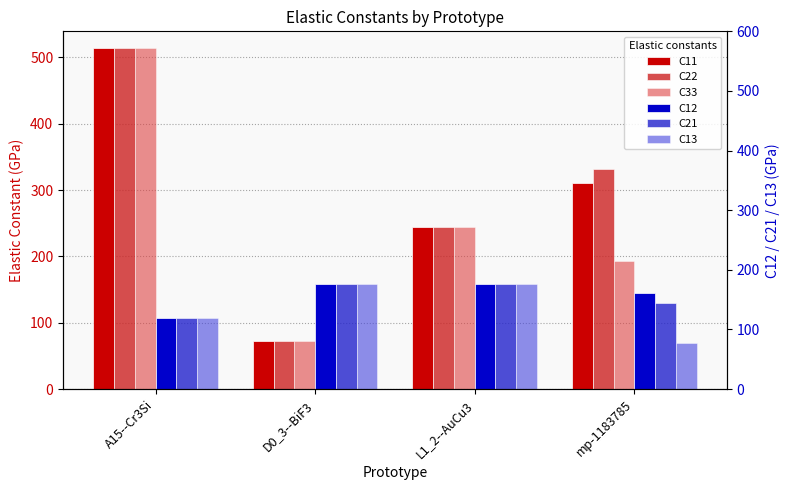

The value of C33 at A15--Cr3Si is 513.4. True or false?

True